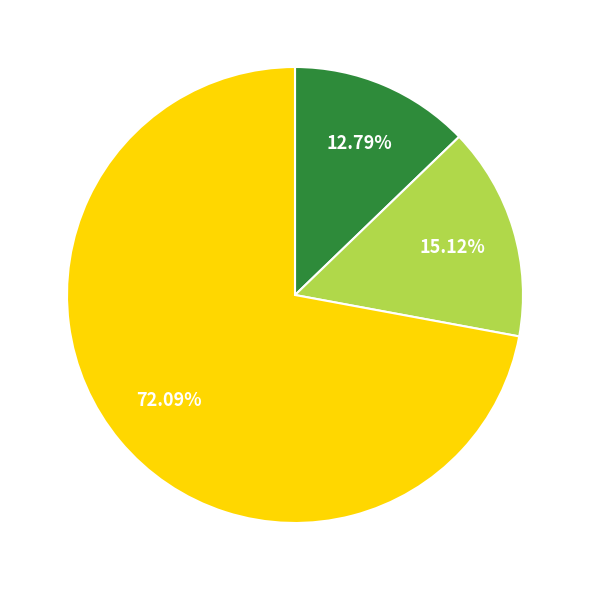

Does any single category account for the majority?

Yes